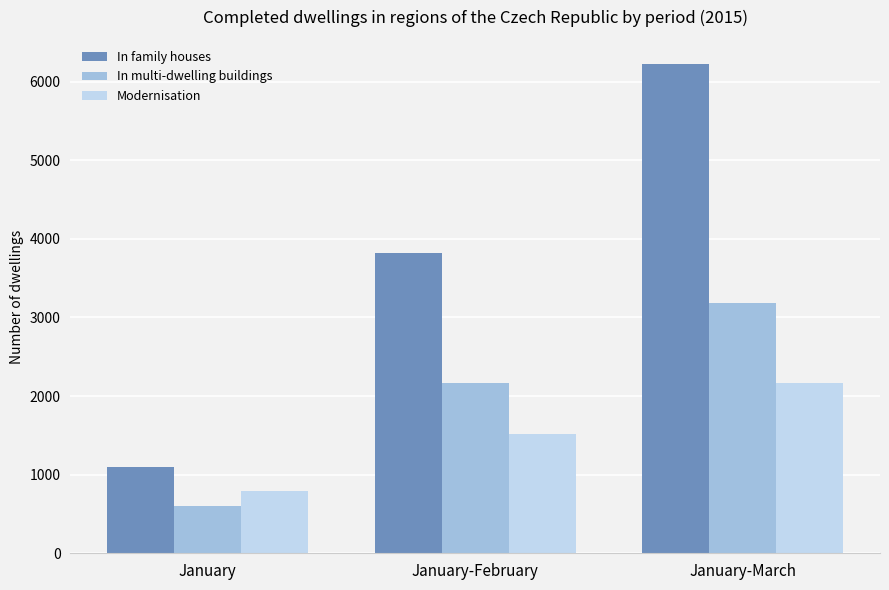

Rank the series by their average value, from highest to lowest.

In family houses, In multi-dwelling buildings, Modernisation